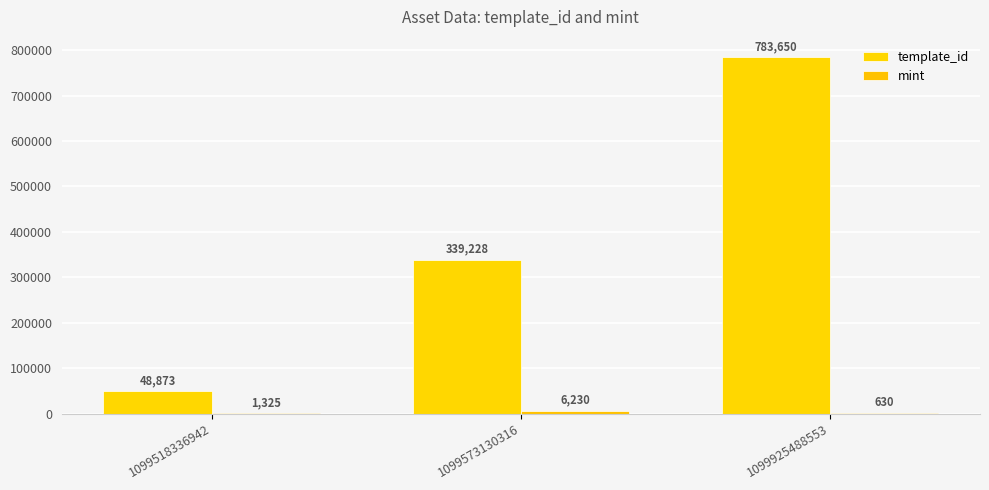

The value of template_id at 1099518336942 is 68704. True or false?

False